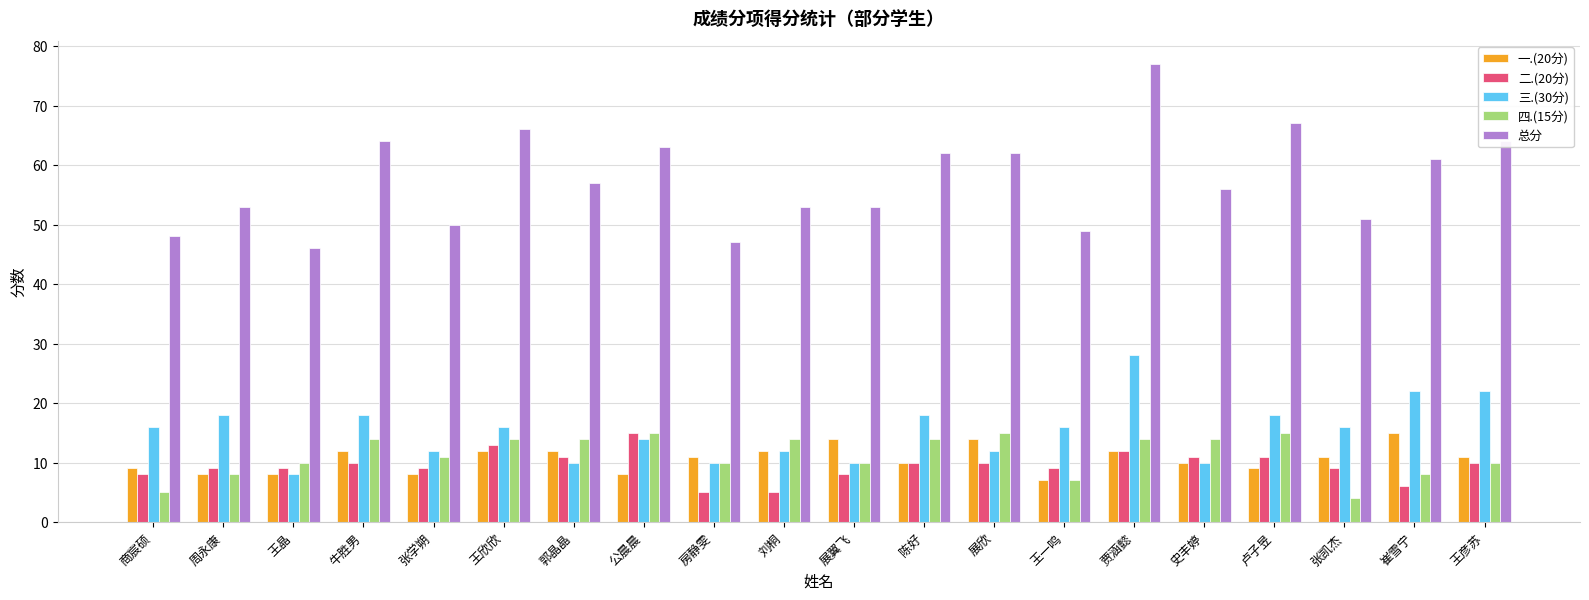

Does the chart contain stacked bars?

No